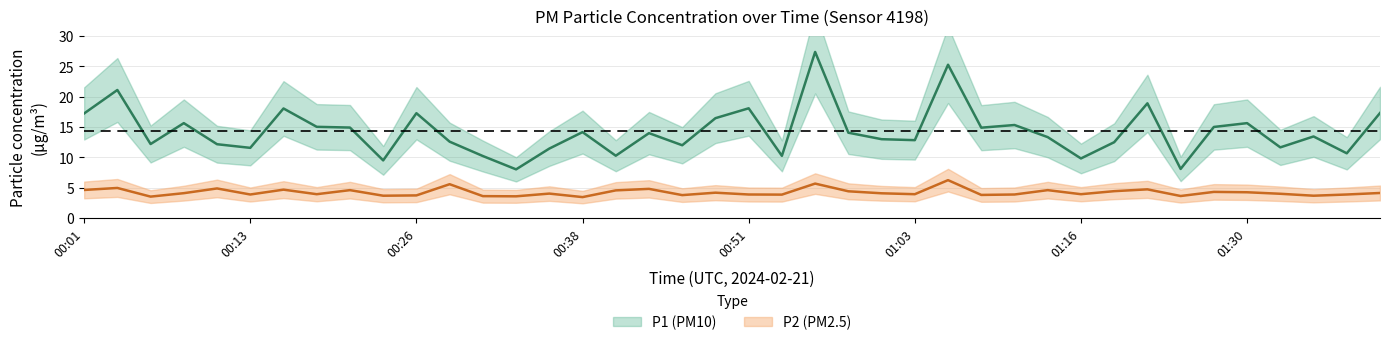

Is this an area chart (filled region under the line)?

No